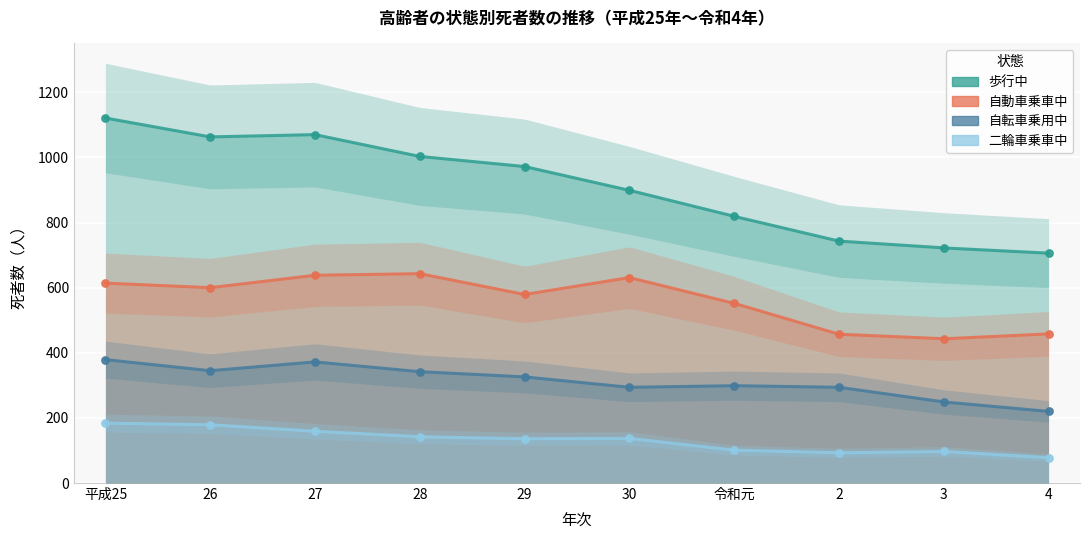

What is the total value across all series at 令和元?

1771